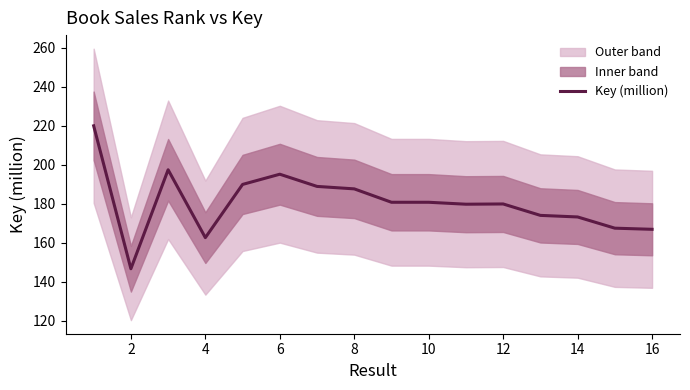

True or false: the data shows 166.8 at 16.

True